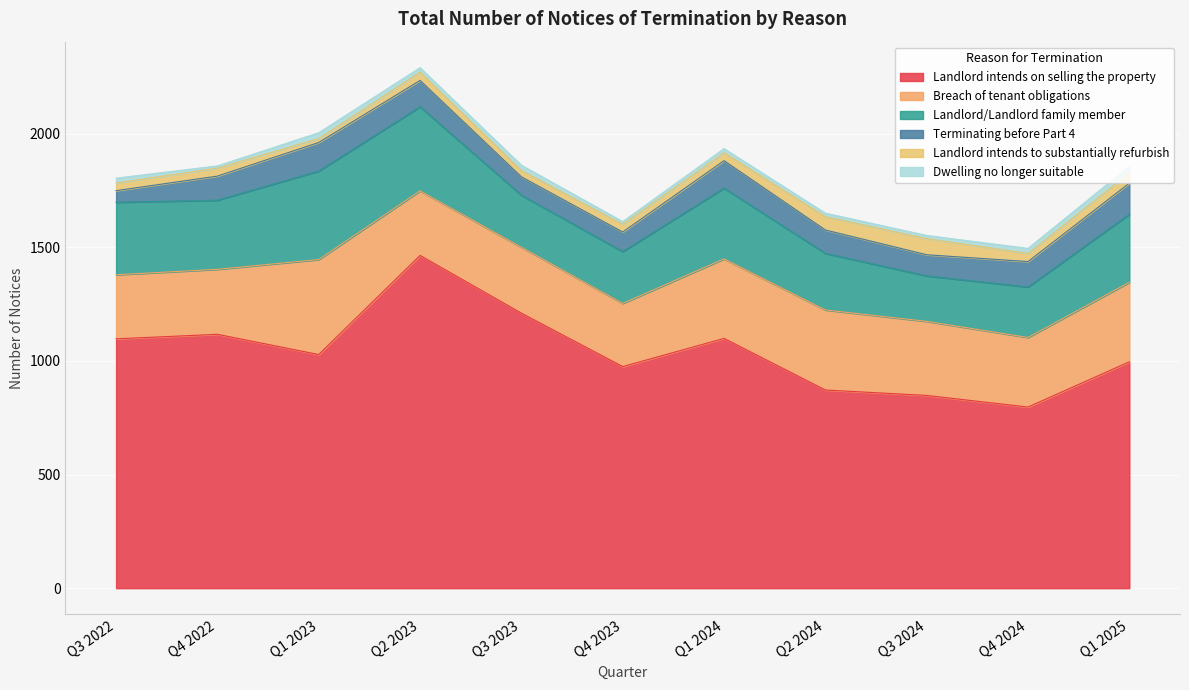

The value of Dwelling no longer suitable at Q3 2023 is 23. True or false?

True